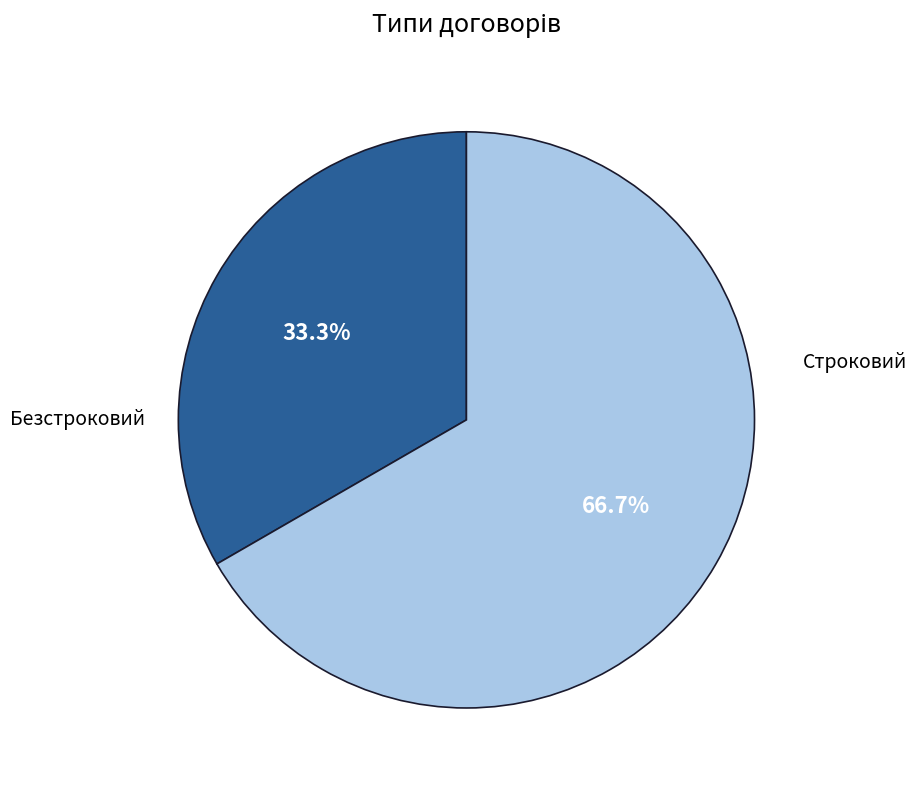

How many slices are in this pie chart?

2